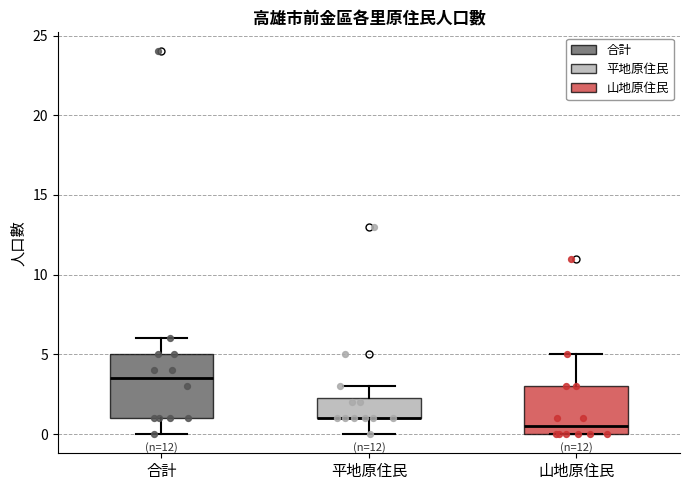

Which box is the tallest, from its lower edge to its upper edge?

合計